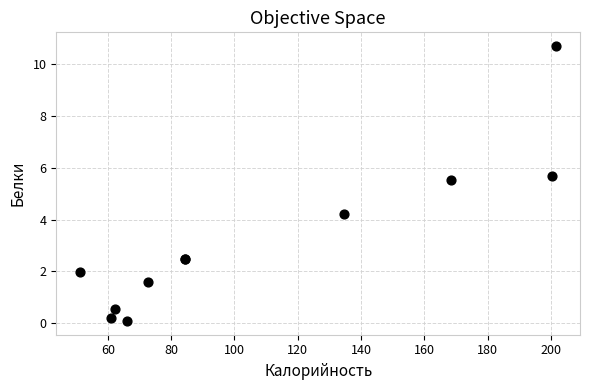

What Y value in the scatter plot is closest to 5?

5.5